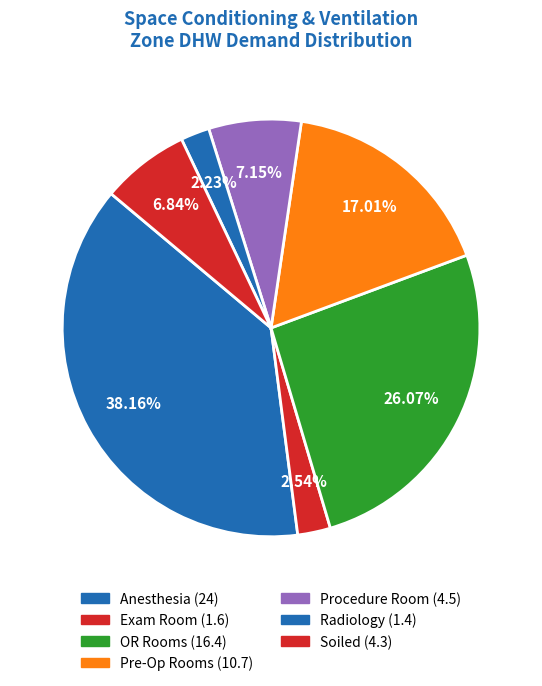

Count the number of slices in the pie.

7